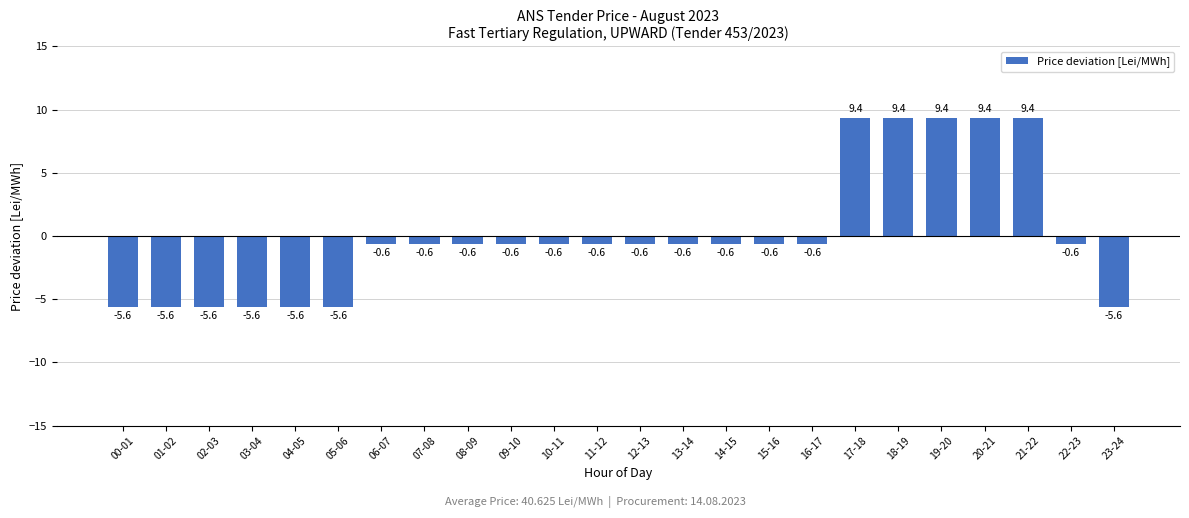

What is the difference between the values at 01-02 and 17-18?

15.0